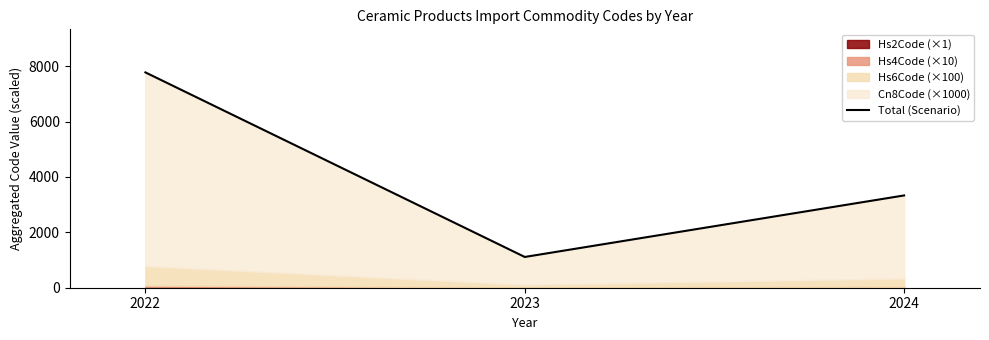

Where is the data nearest to the value 4444?

2024